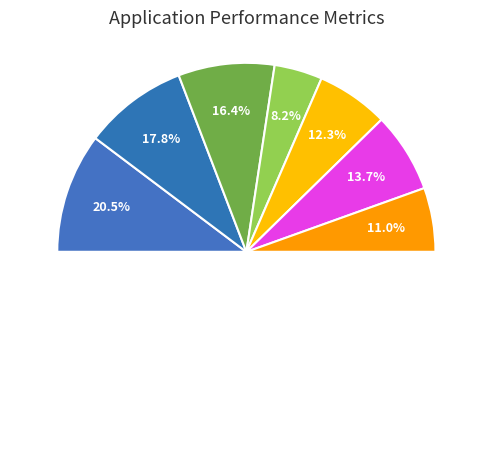

Does TACO represent more than half of the total?

No